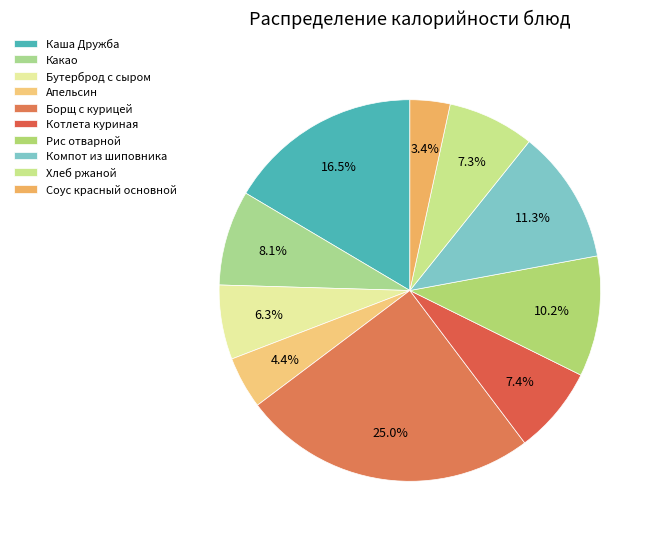

Approximately how many times larger is the value at Хлеб ржаной compared to Котлета куриная?

1.0